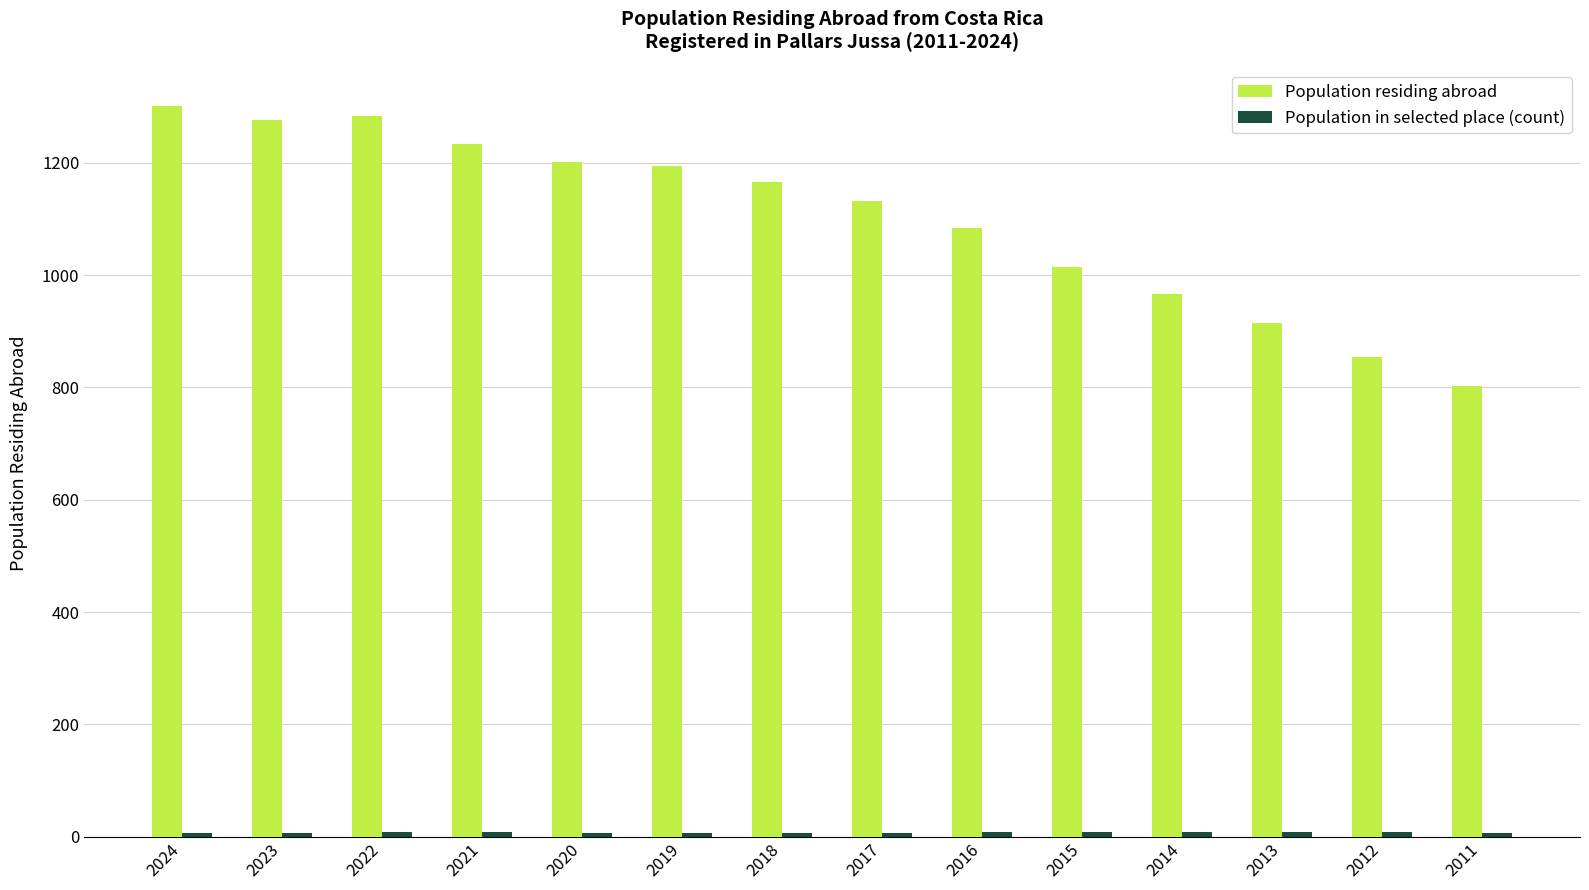

True or false: Population residing abroad has a value of 1014 at 2015.

True